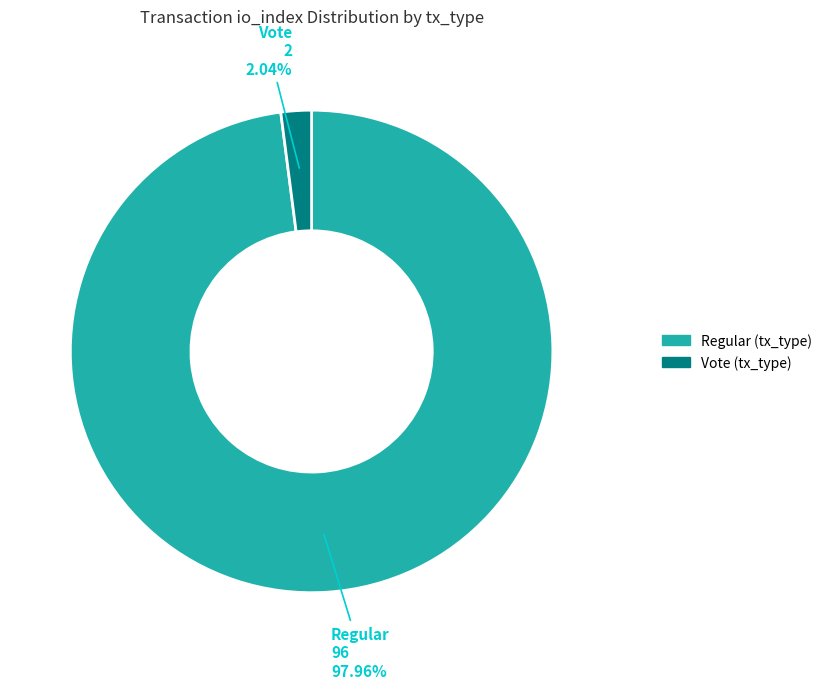

Which category has the biggest portion of the pie?

Regular (tx_type)